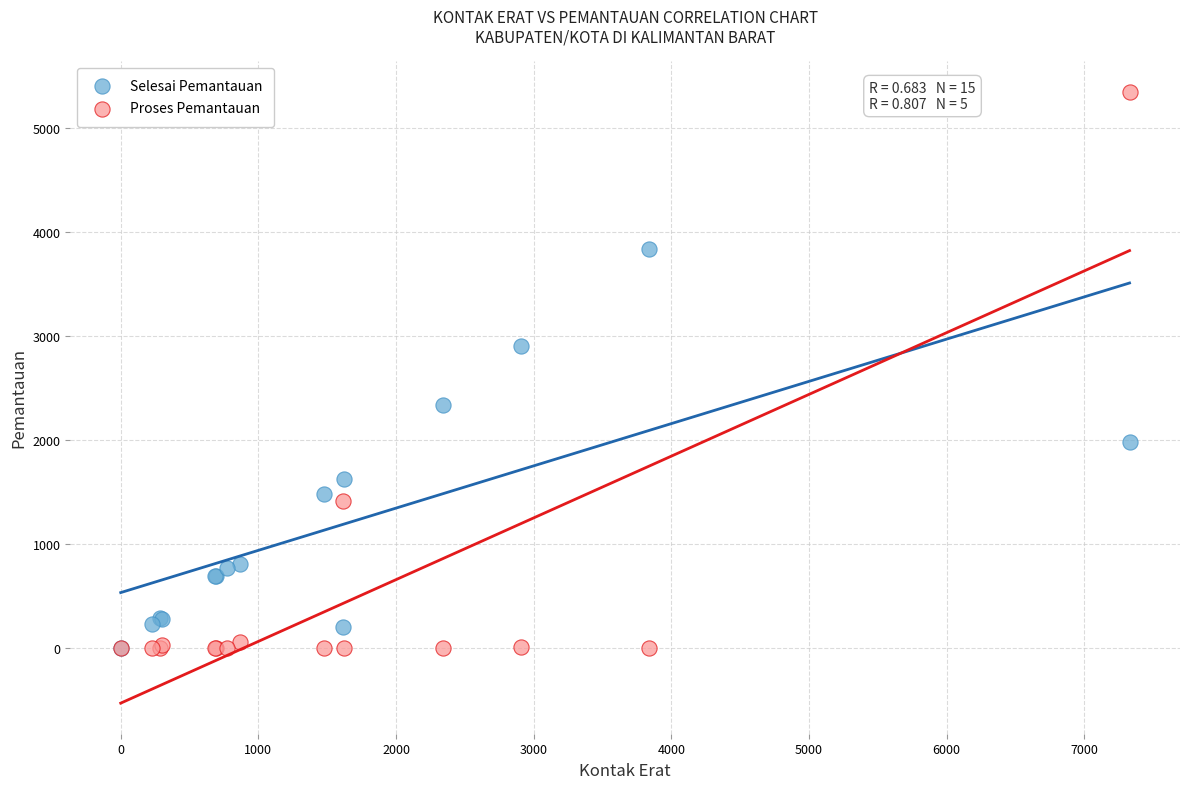

In the Proses Pemantauan series, what Y value is closest to 2674?

1415